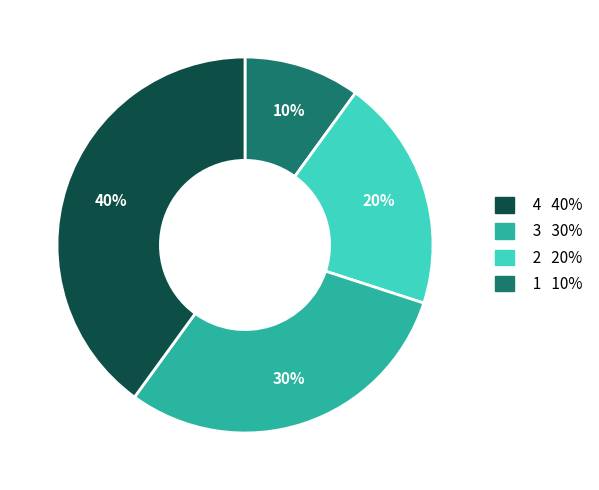

To the nearest percent, what is the difference between the largest and smallest slice percentages?

30%